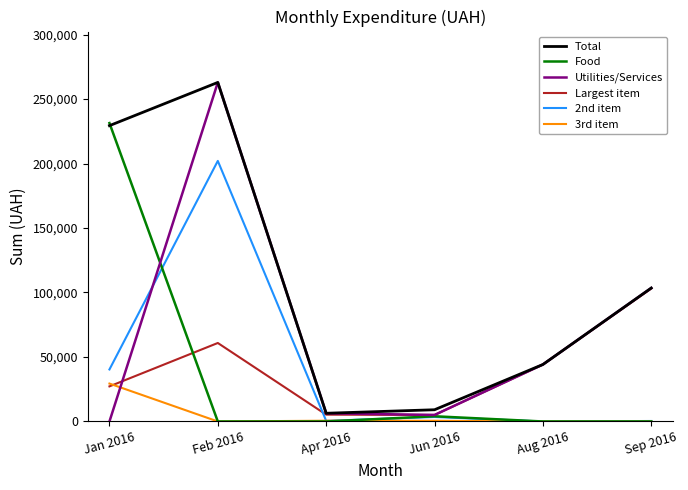

The value of Food at Feb 2016 is 0.0. True or false?

True